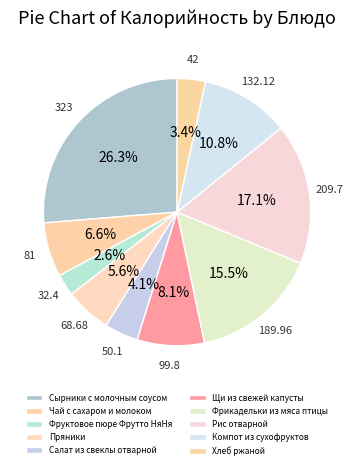

Does Фрикадельки из мяса птицы represent more than half of the total?

No